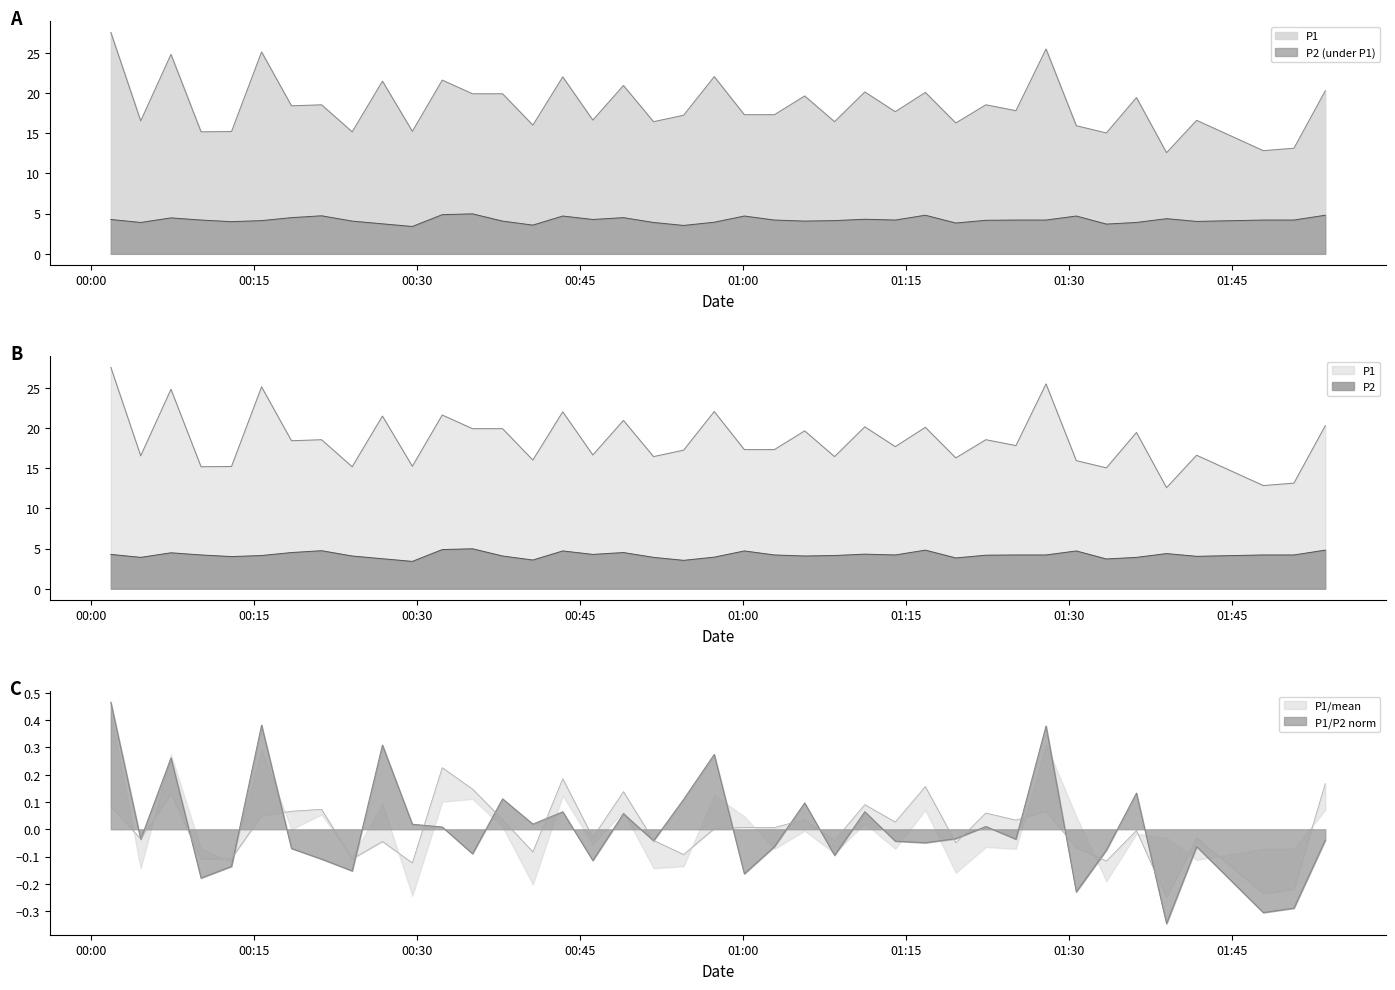

In P2, how many points are higher than both neighbors (excluding endpoints)?

10